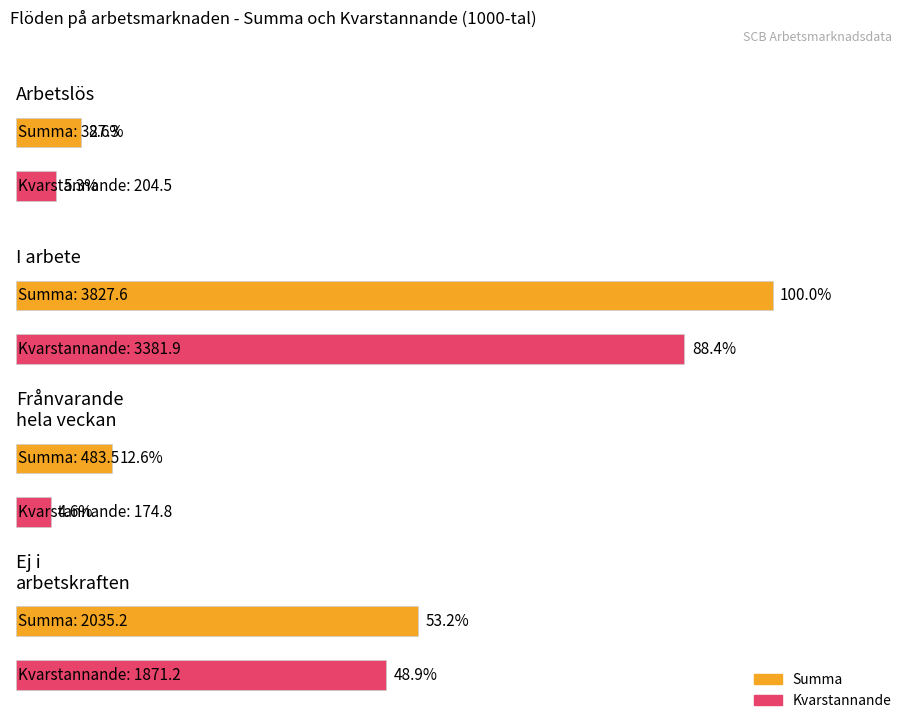

At which label does Arbetslös reach its peak?

I arbete